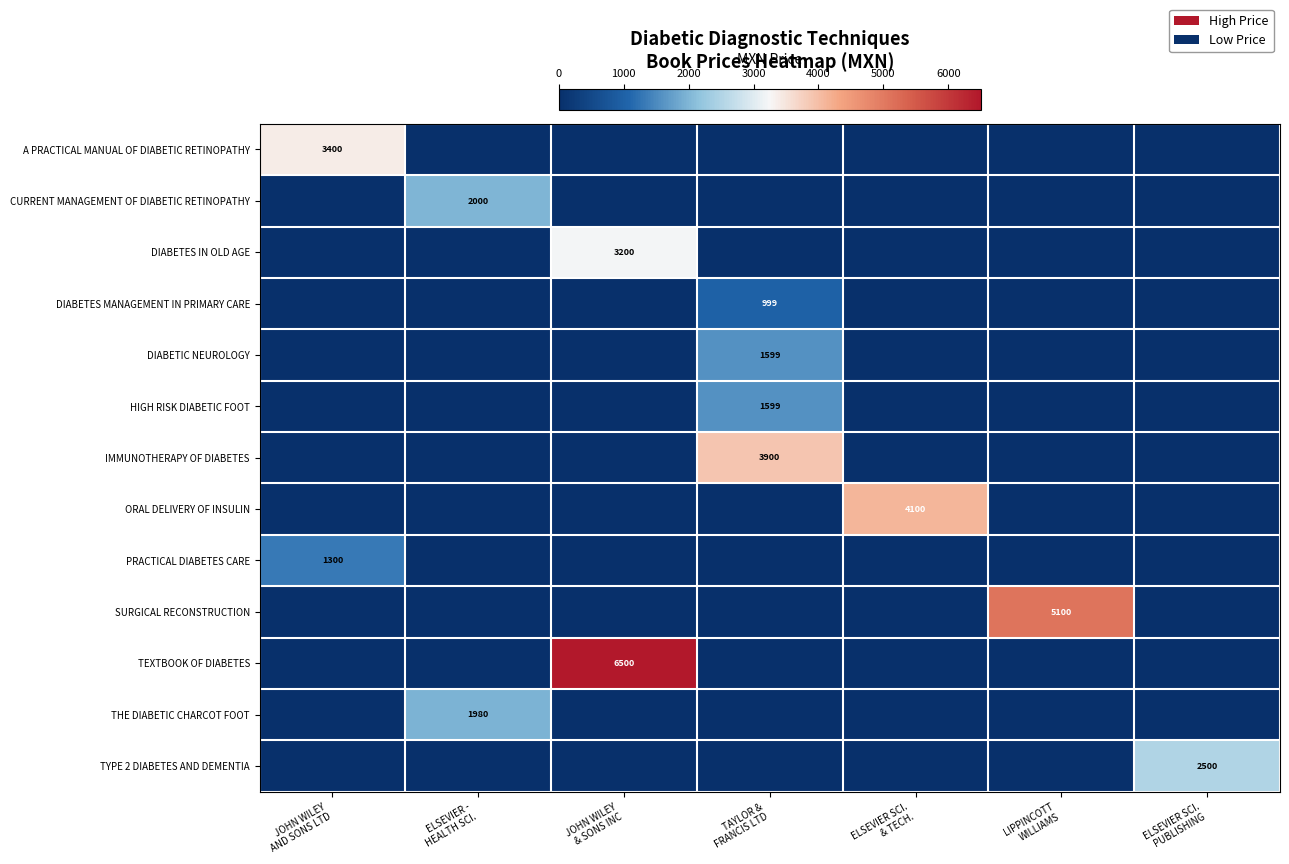

At which label does IMMUNOTHERAPY OF DIABETES reach its peak?

TAYLOR & FRANCIS LTD